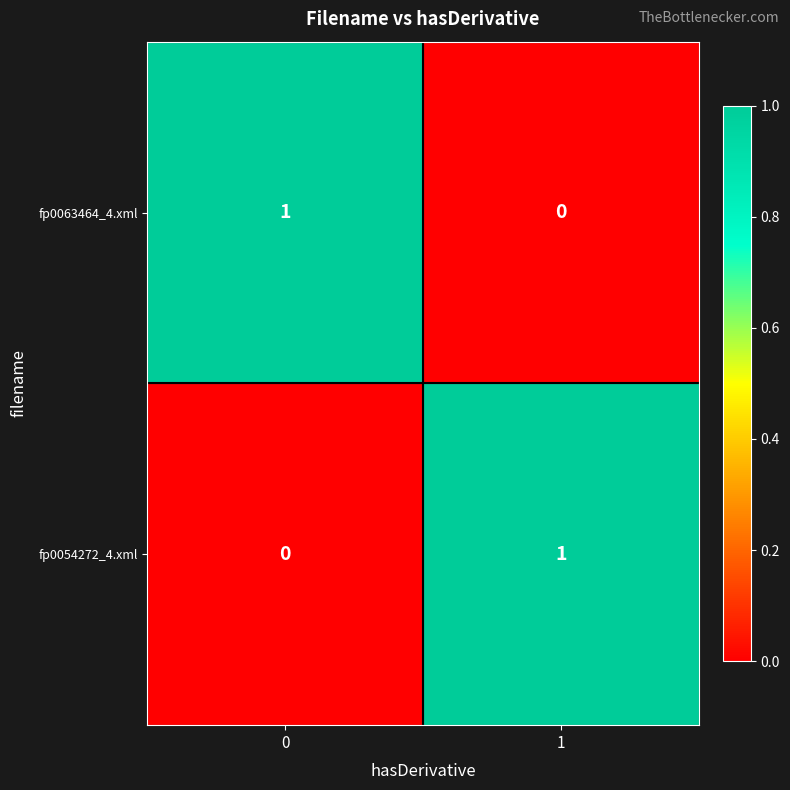

List the labels in order of fp0063464_4.xml value, largest first.

0, 1